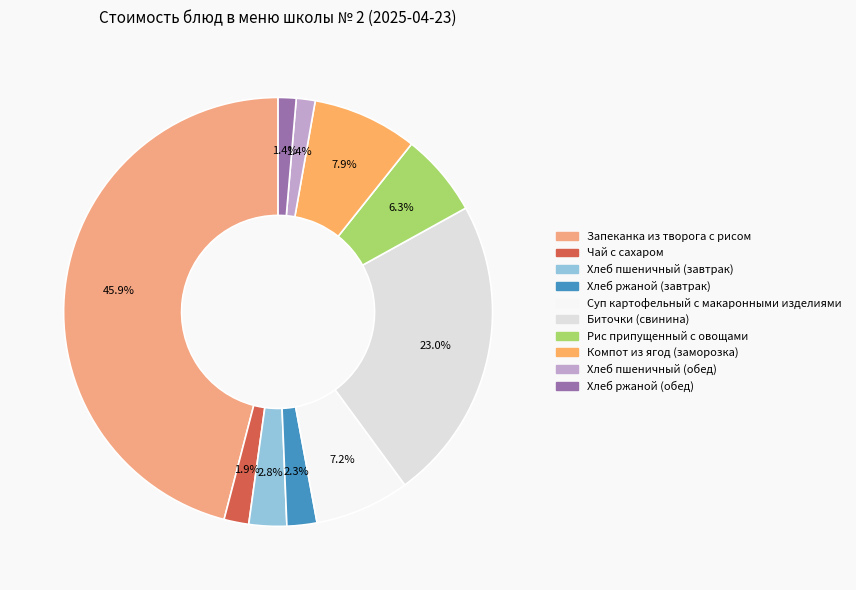

How many segments does this pie chart have?

10